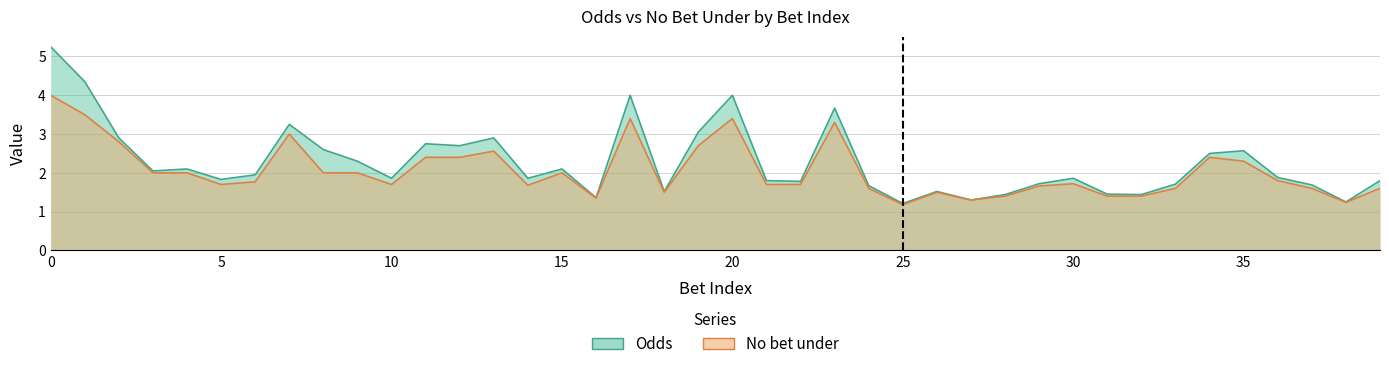

True or false: No bet under and Odds cross at least once.

False